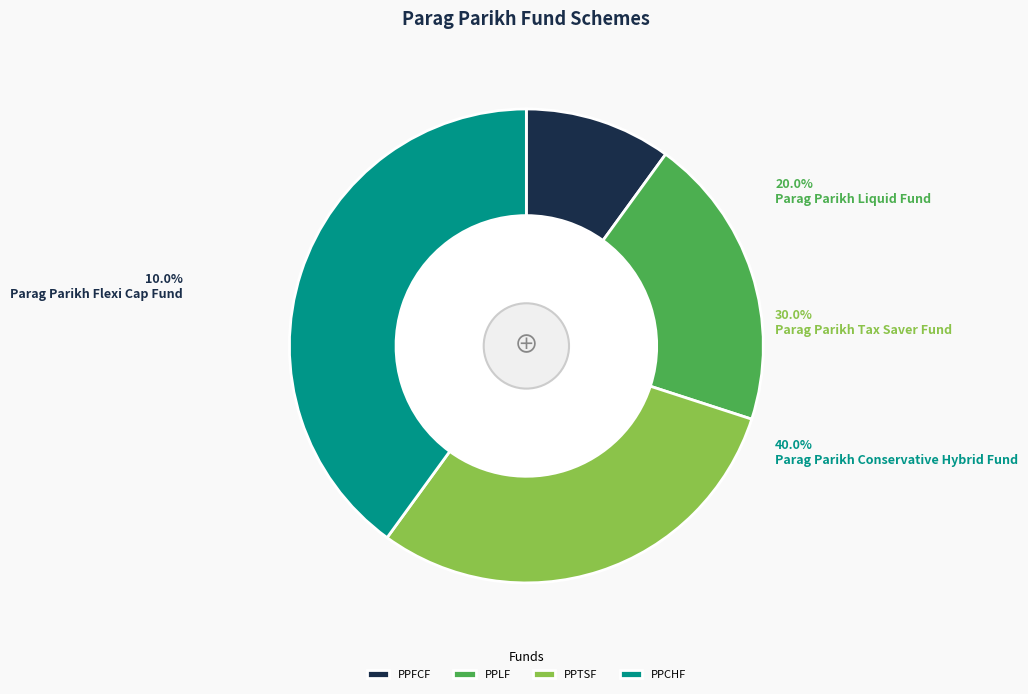

How many slices are in this pie chart?

4